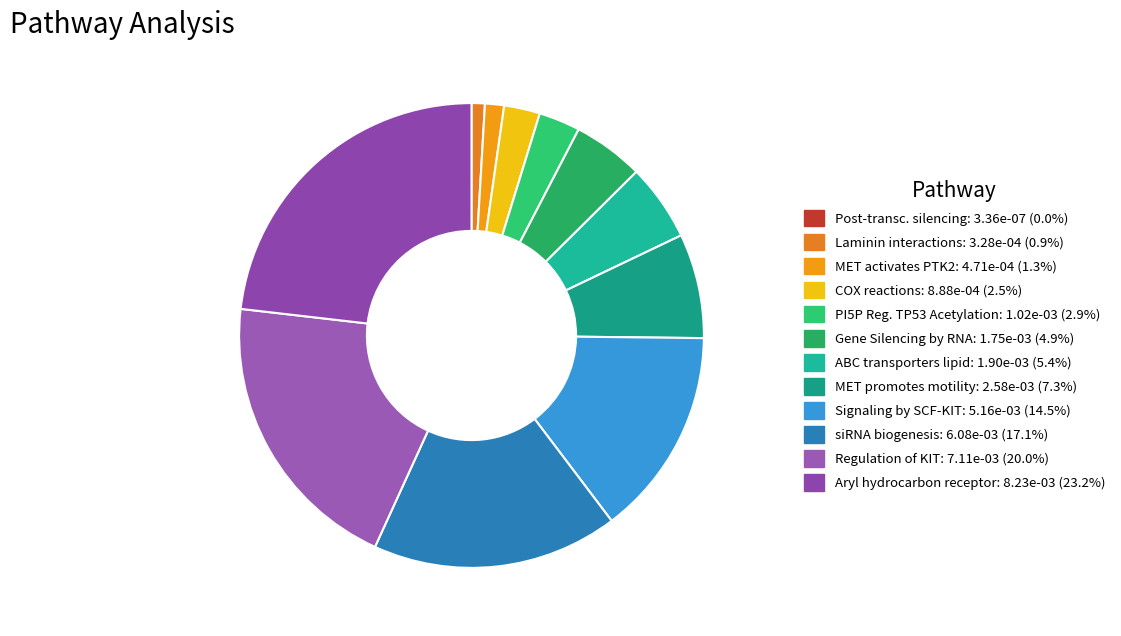

Rank the categories by value from highest to lowest.

Aryl hydrocarbon receptor signalling, Regulation of KIT signaling, Small interfering RNA (siRNA) biogenesis, Signaling by SCF-KIT, MET promotes cell motility, ABC transporters in lipid homeostasis, Gene Silencing by RNA, PI5P Regulates TP53 Acetylation, COX reactions, MET activates PTK2 signaling, Laminin interactions, Post-transcriptional silencing by small RNAs